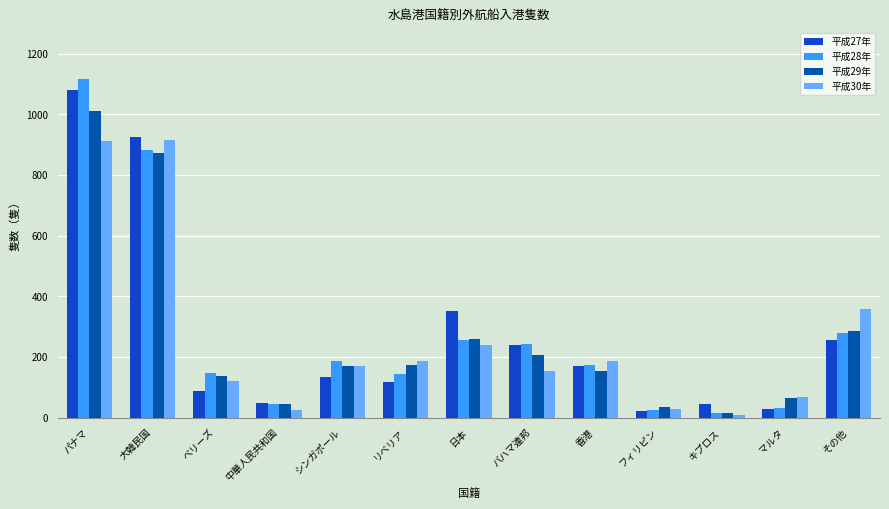

What is the sum of all 平成30年 values?

3373